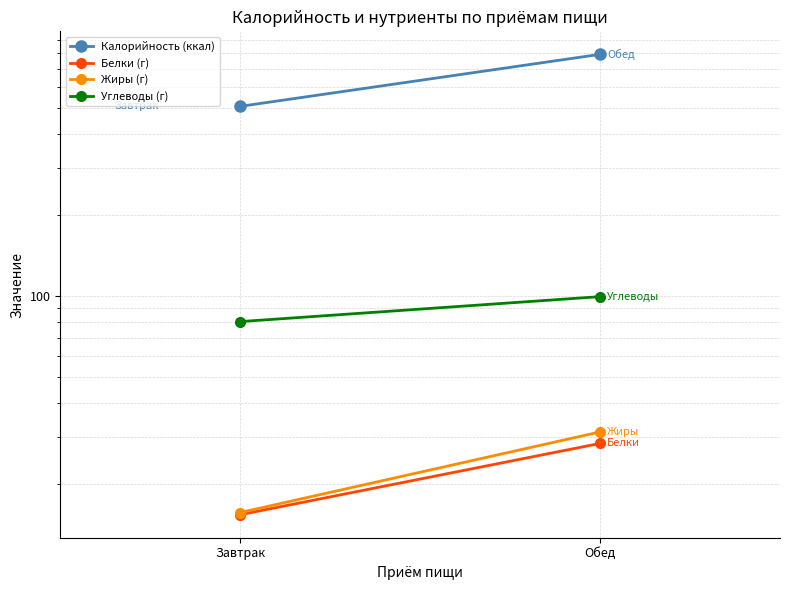

What is the smallest value displayed?

15.4